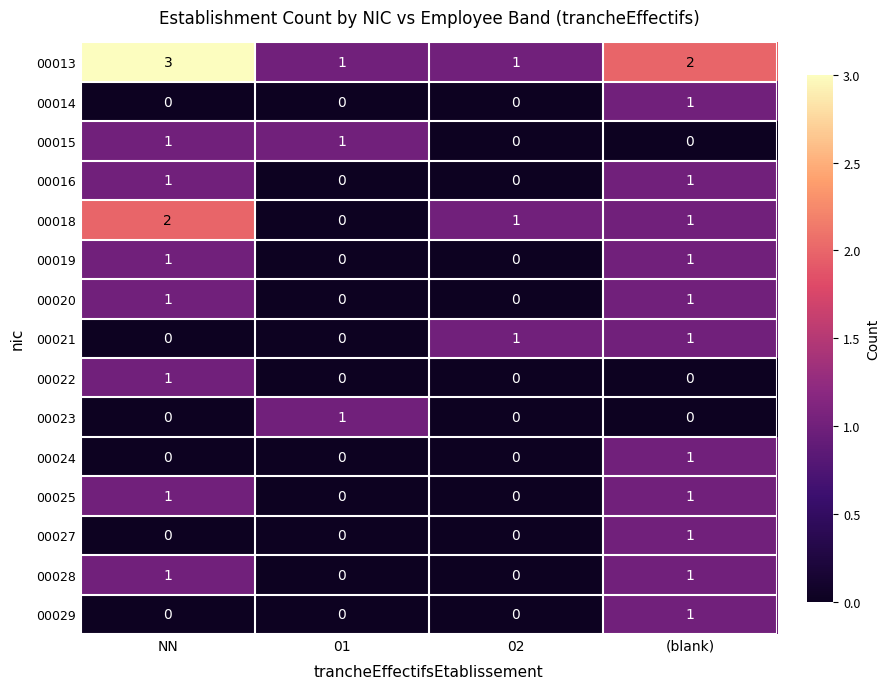

How many categories are shown in the chart?

4